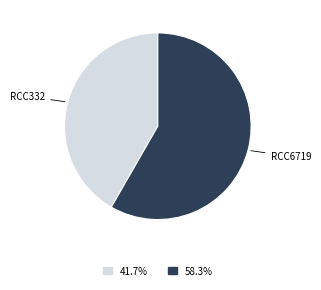

Do RCC332 and RCC6719 together represent more than half of the pie?

Yes